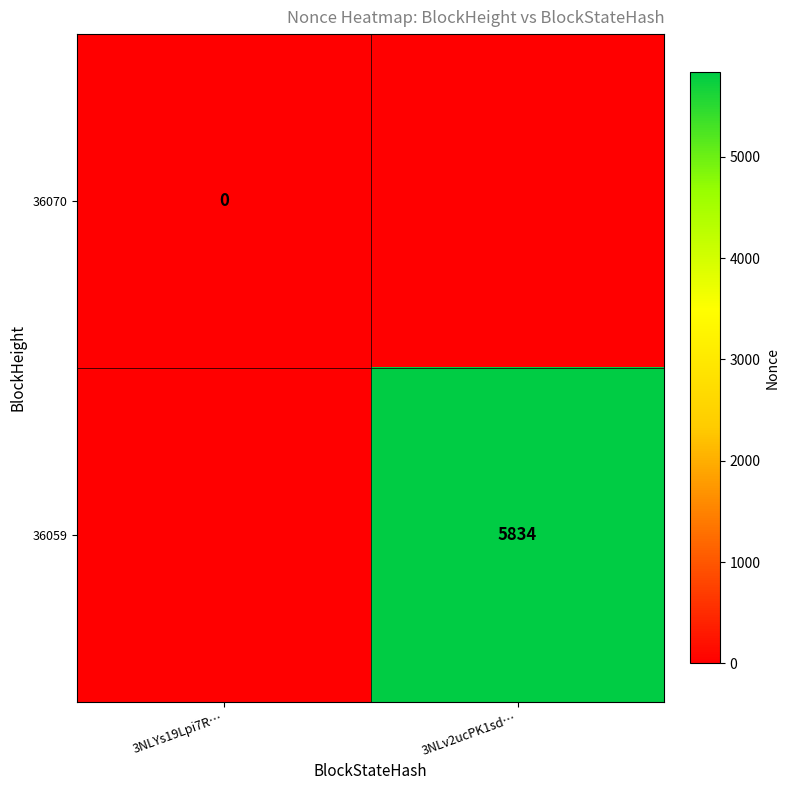

Which has a higher value, 3NLYs19Lpi7R… or 3NLv2ucPK1sd…?

3NLv2ucPK1sd…